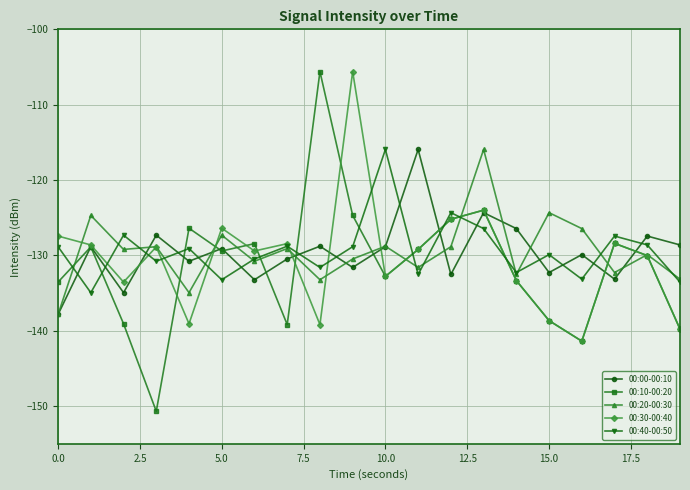

In 00:40-00:50, how many points are lower than both neighbors (excluding endpoints)?

7